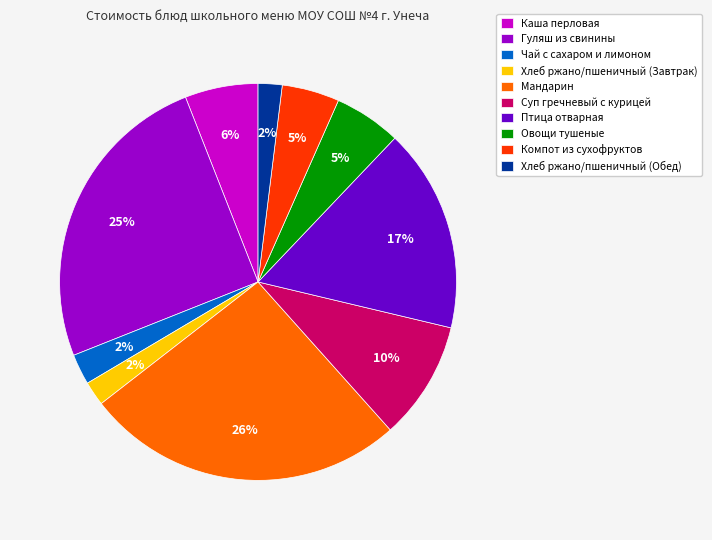

To the nearest percent, what is the average slice percentage?

10%